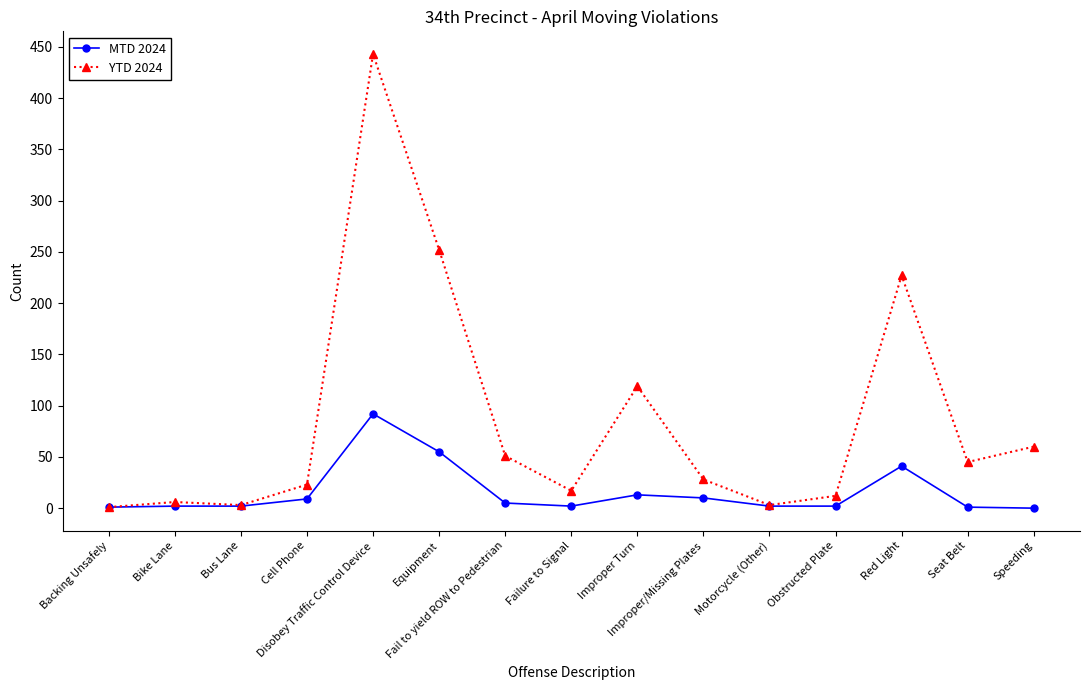

What is the value of the YTD 2024 point at the 2nd from the left?

6